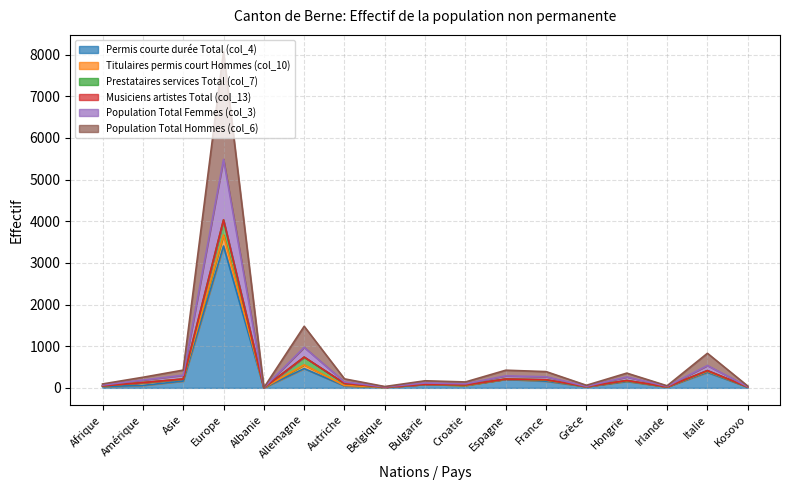

True or false: Population Total Hommes (col_6) has a value of 9 at Irlande.

False